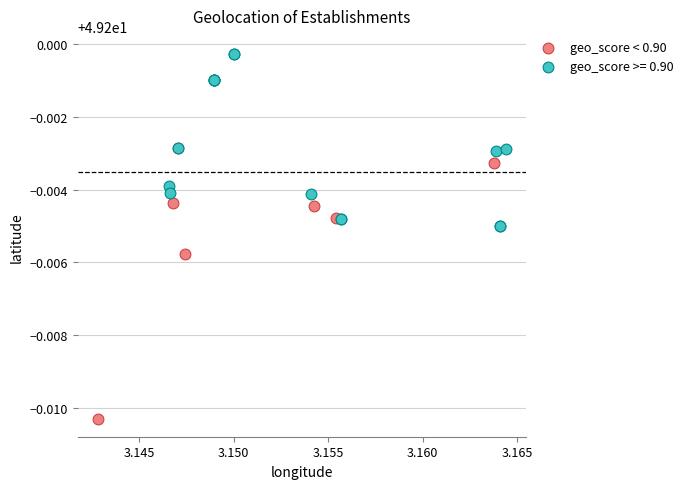

Which series contains the highest Y value?

geo_score >= 0.90